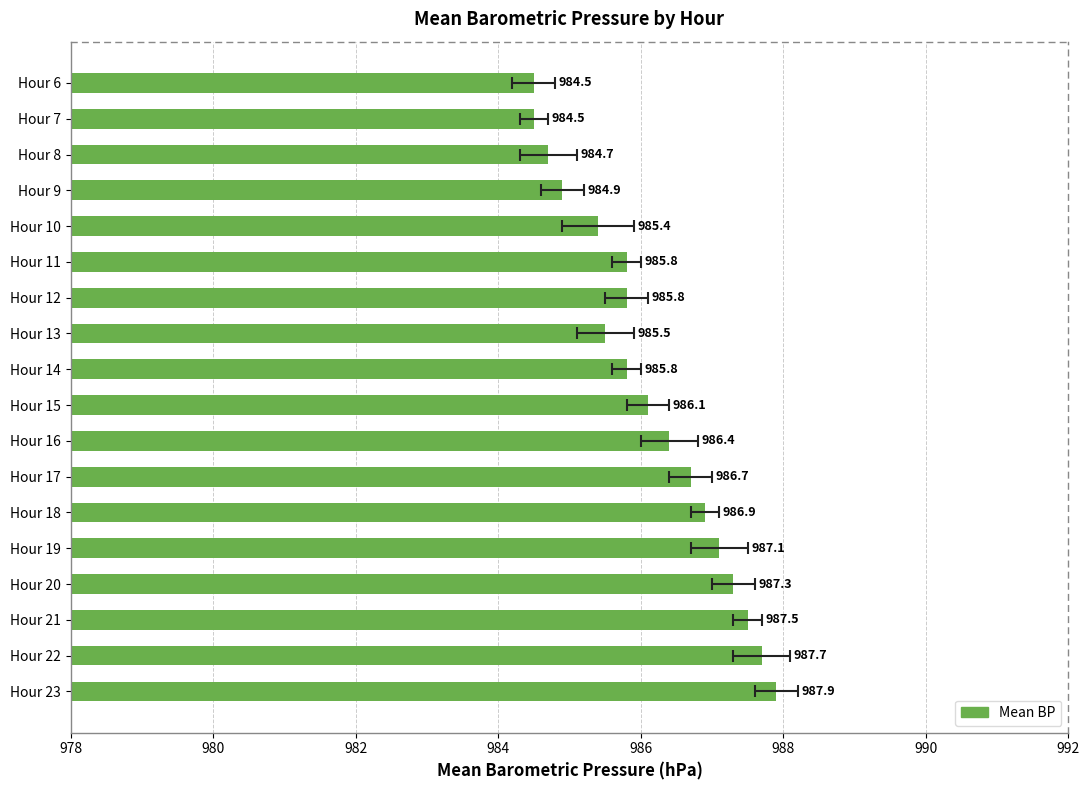

True or false: the data shows 985.4 at Hour 10.

True